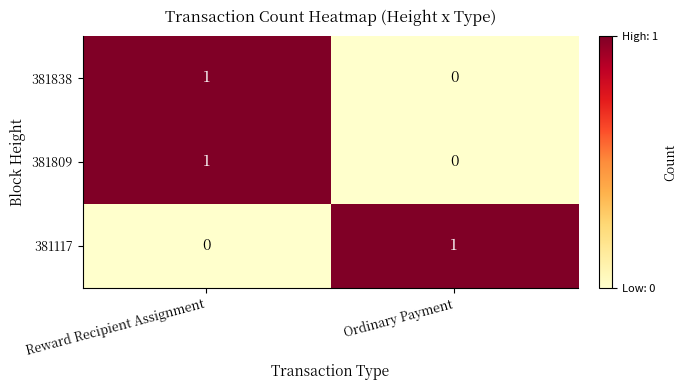

True or false: 381838 has a value of 1 at Reward Recipient Assignment.

True